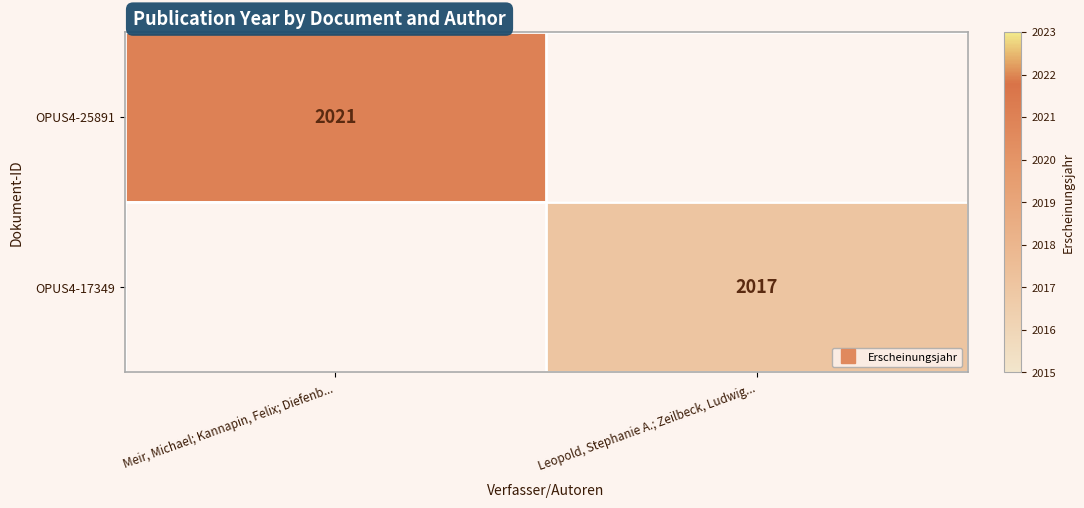

Which has a higher value, Leopold, Stephanie A.; Zeilbeck, Ludwig... or Meir, Michael; Kannapin, Felix; Diefenb...?

Meir, Michael; Kannapin, Felix; Diefenb...